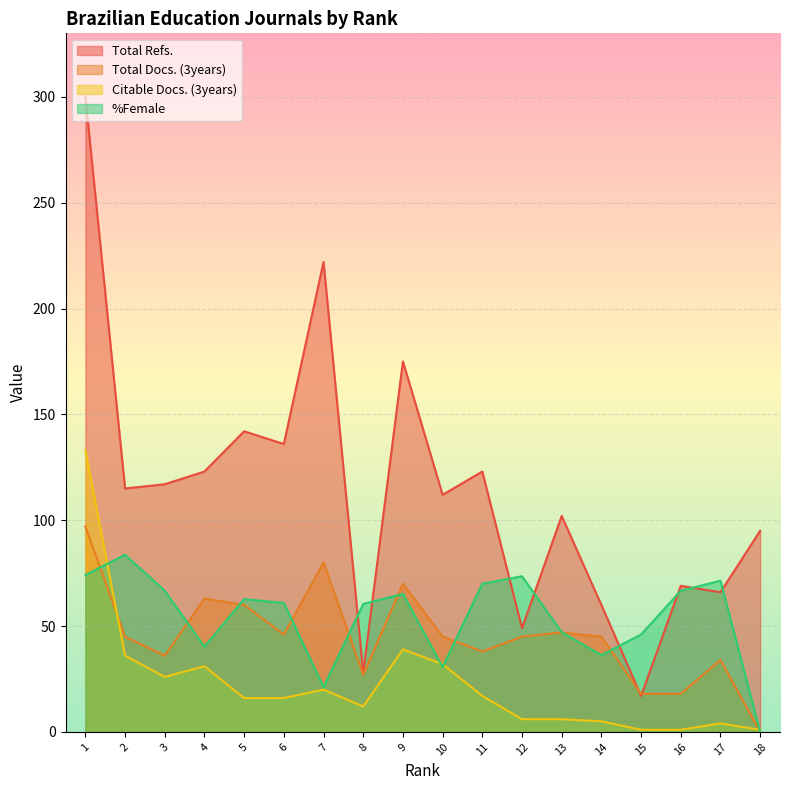

How many data points in Citable Docs. (3years) are less than 16?

8